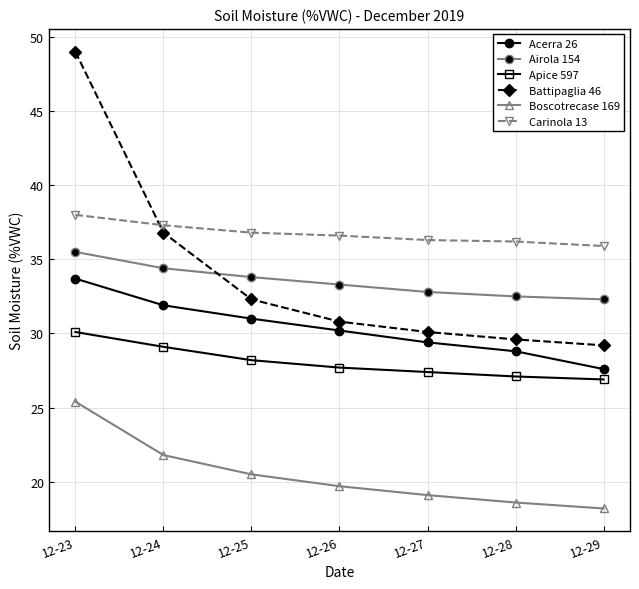

What is the difference between the maximum and minimum values in the Acerra 26 series?

6.1